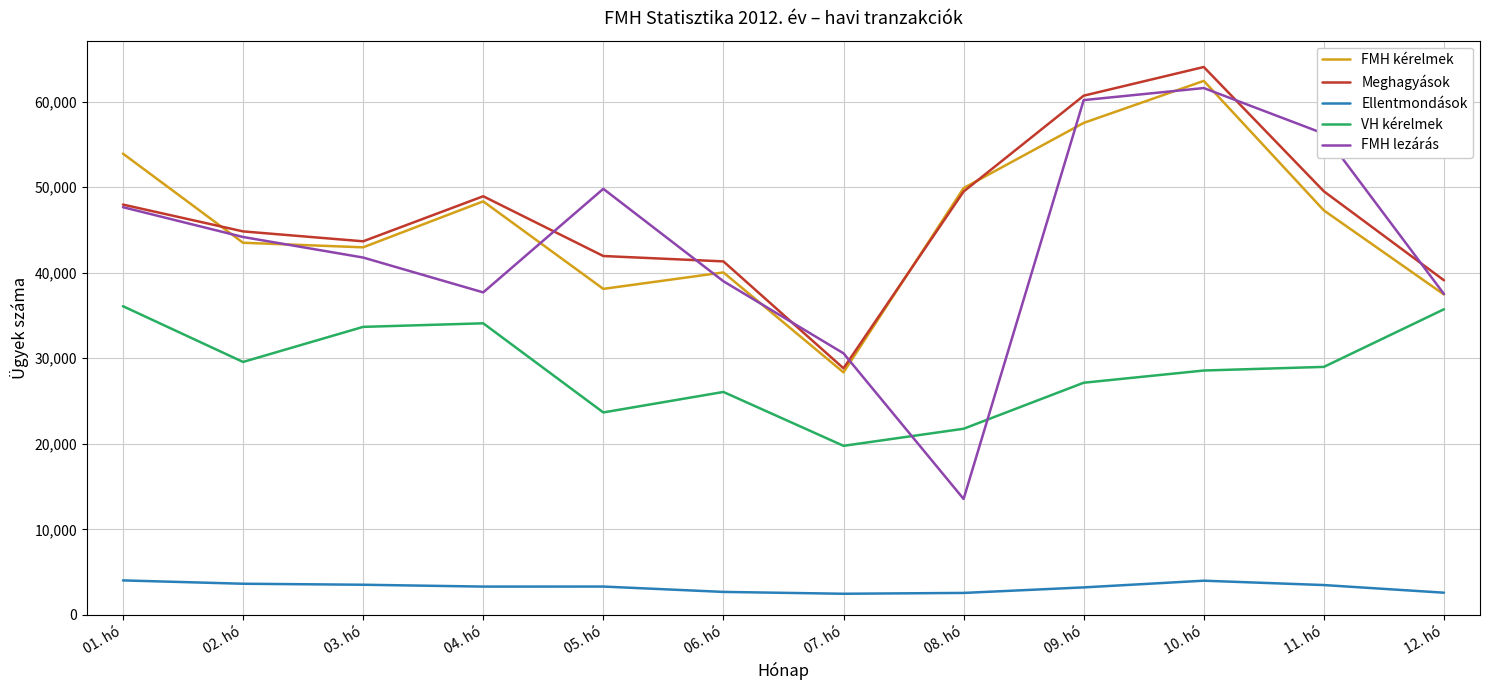

What value does the Meghagyások series have at 03. hó?

43680